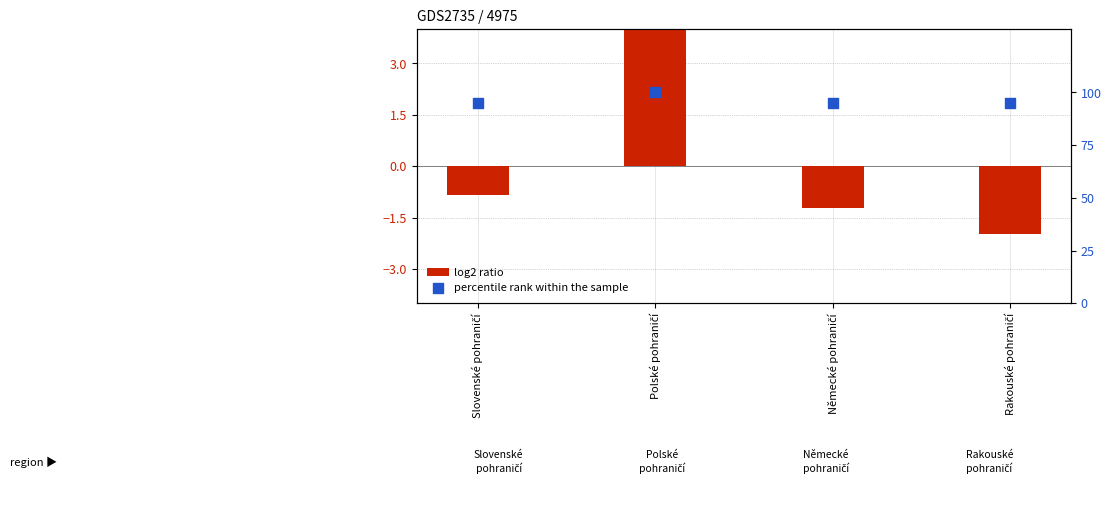

Which series contains the highest Y value?

percentile rank within the sample